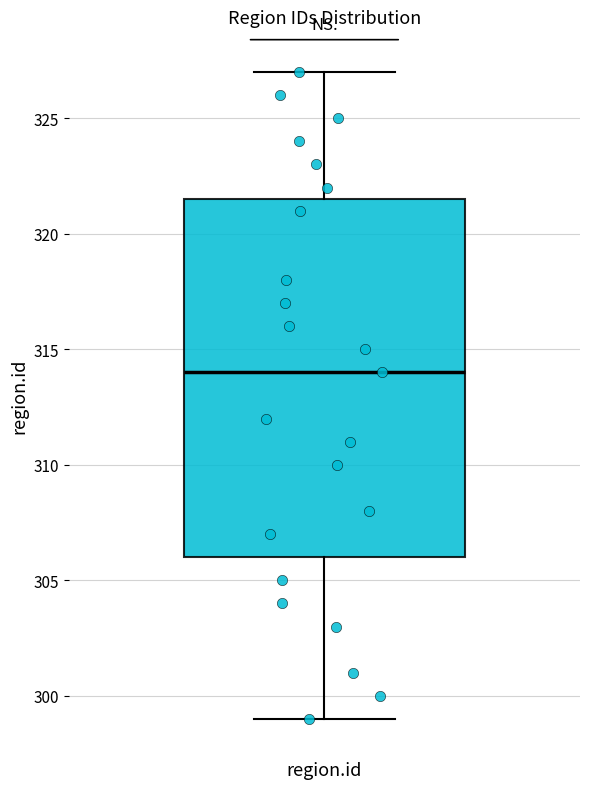

Read this box plot against the y-axis: the position of the median line, the range covered by the box, and the ends of both whiskers. The values are not printed on the chart, so give them approximately, as read against the axis.

median 314.0, box 306.0 to 321.5, whiskers 299.0 to 327.0